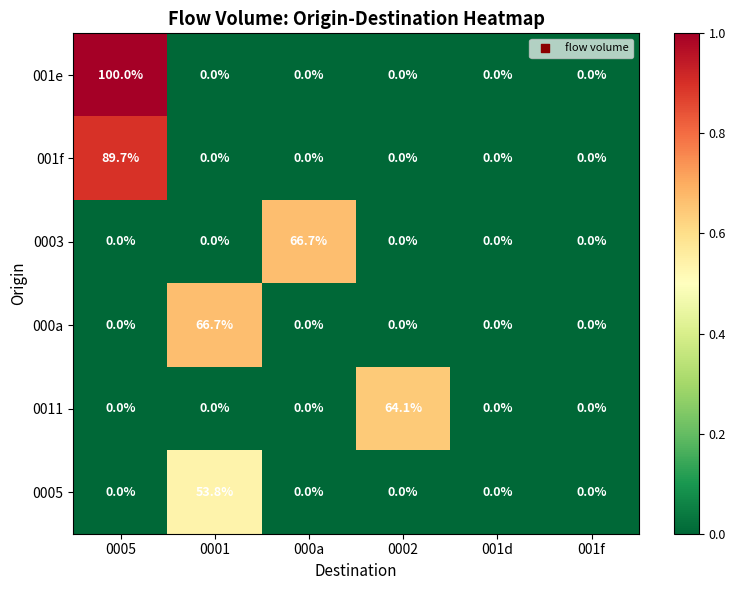

How many data points in 0005 are above 0?

1